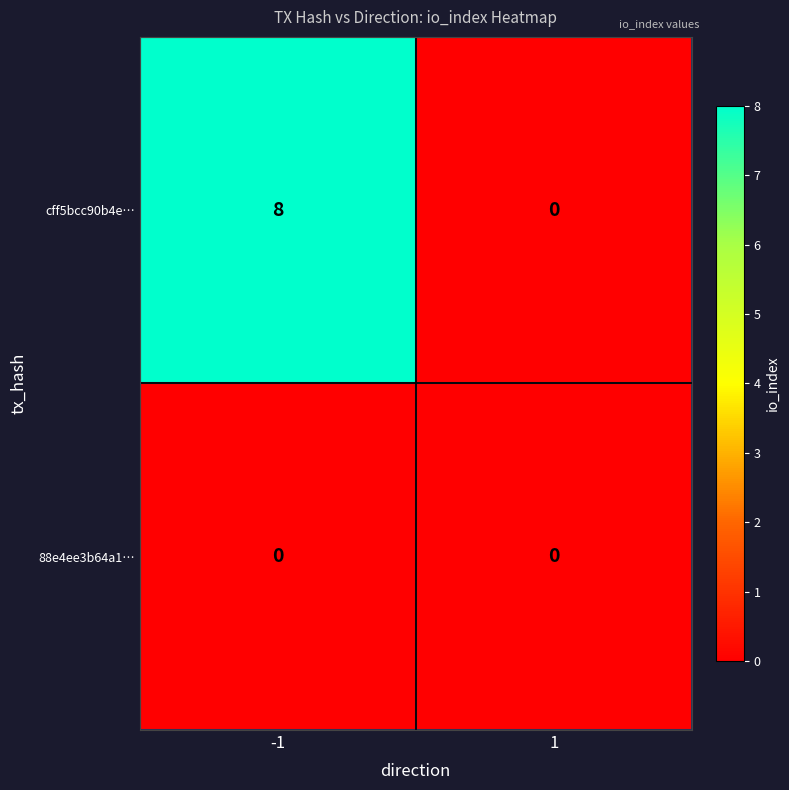

What is the approximate value of cff5bcc90b4e… at -1?

8